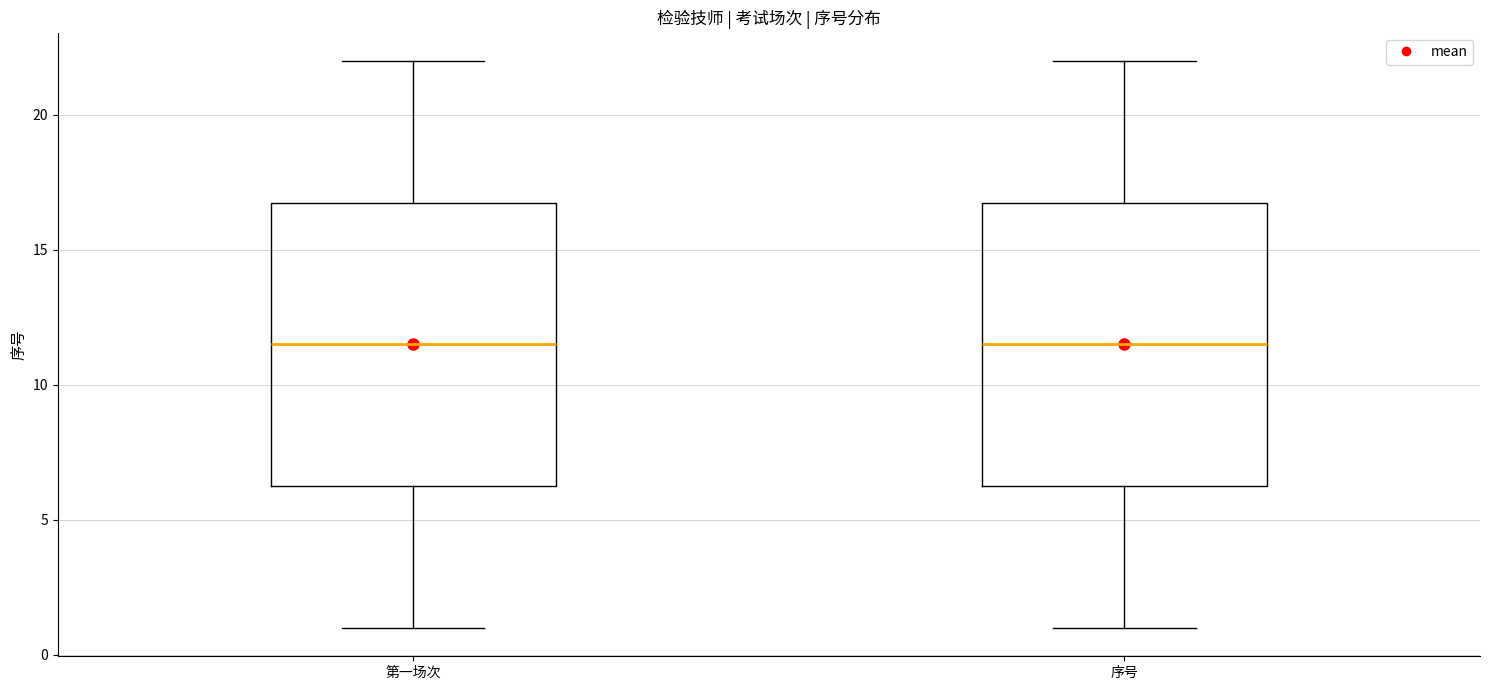

Reading left to right, transcribe this box plot: for each box, give where its median line is, the range the box spans, and where its two whiskers end, as read against the y-axis. The values are not printed on the chart, so give them approximately, as read against the axis.

第一场次: median 11.5, box 6.5 to 17.0, whiskers 1.0 to 22.0
序号: median 11.5, box 6.5 to 17.0, whiskers 1.0 to 22.0